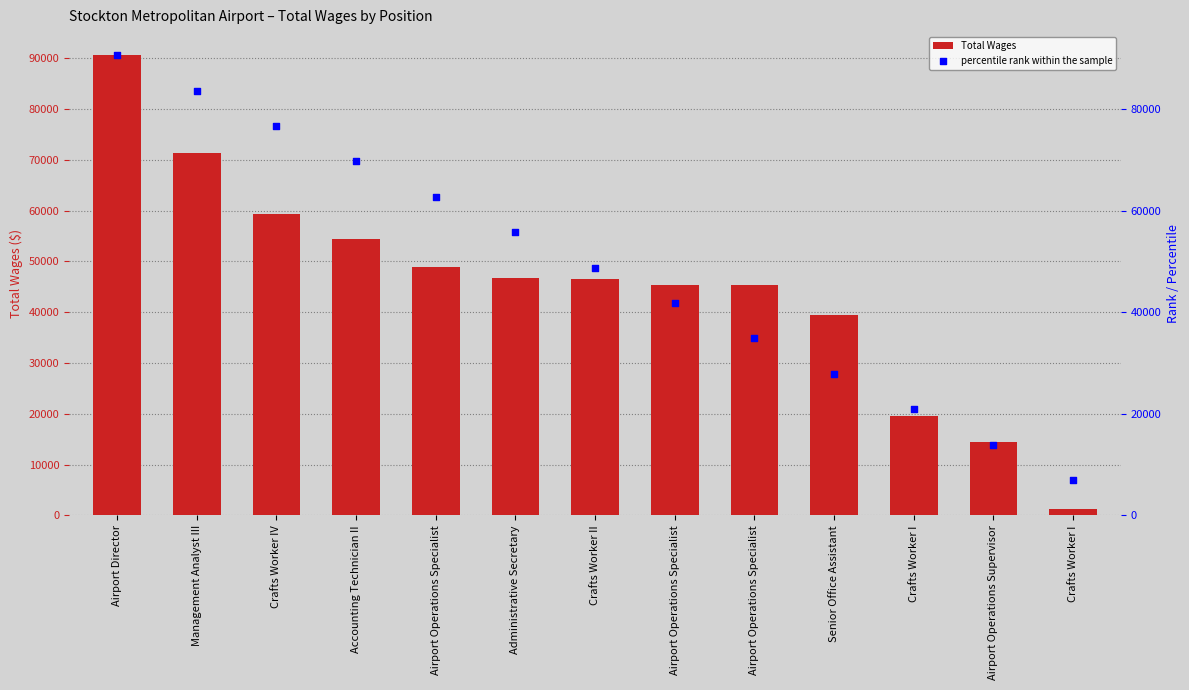

What are all the series names shown in the legend?

Total Wages, percentile rank within the sample